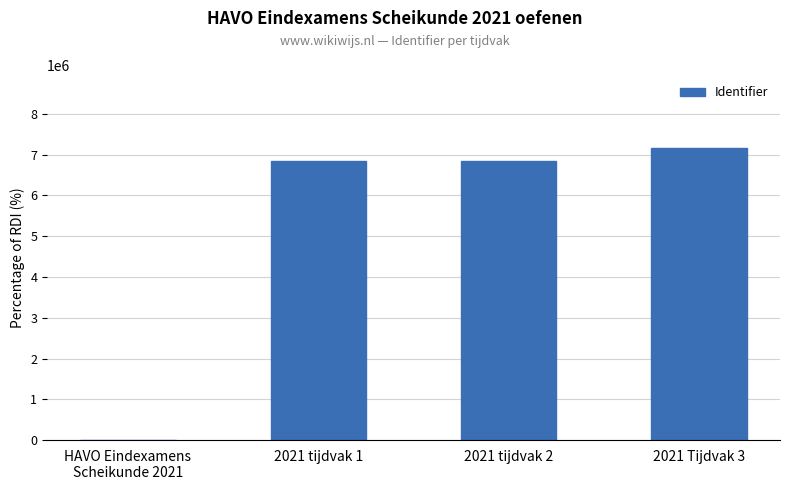

The value at HAVO Eindexamens
Scheikunde 2021 is -3252872. True or false?

False